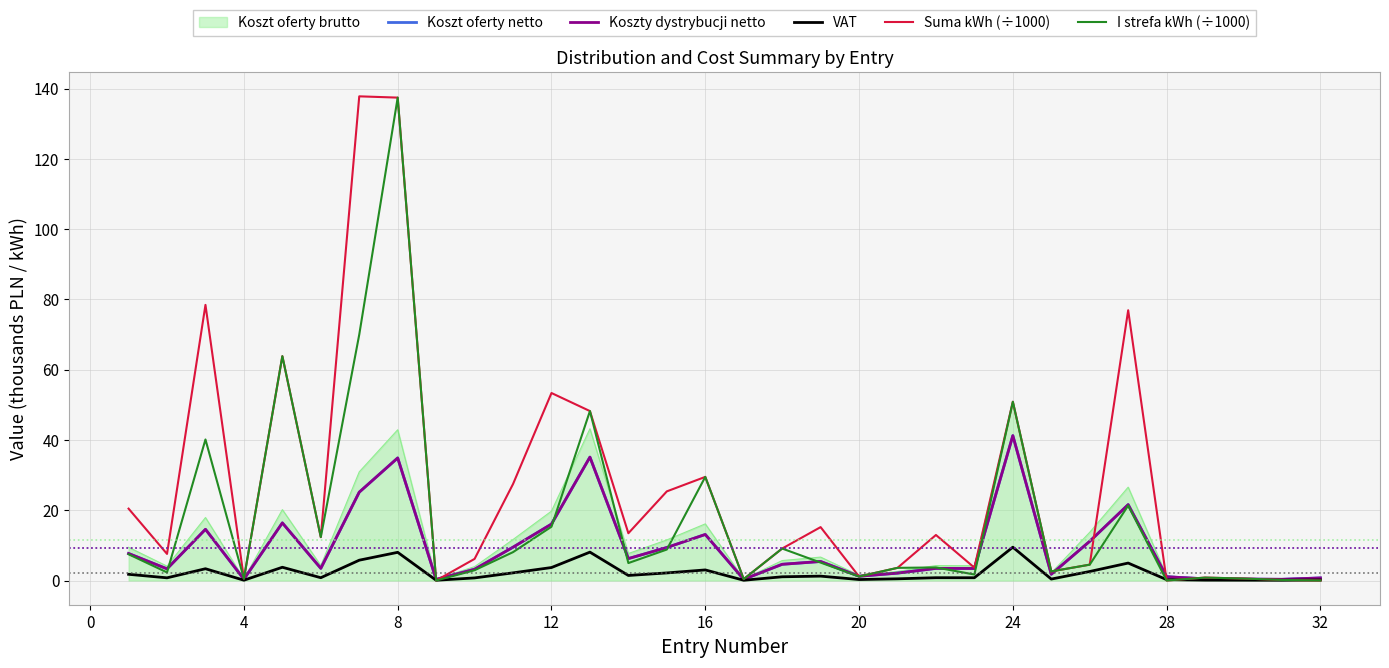

Is this an area chart (filled region under the line)?

Yes